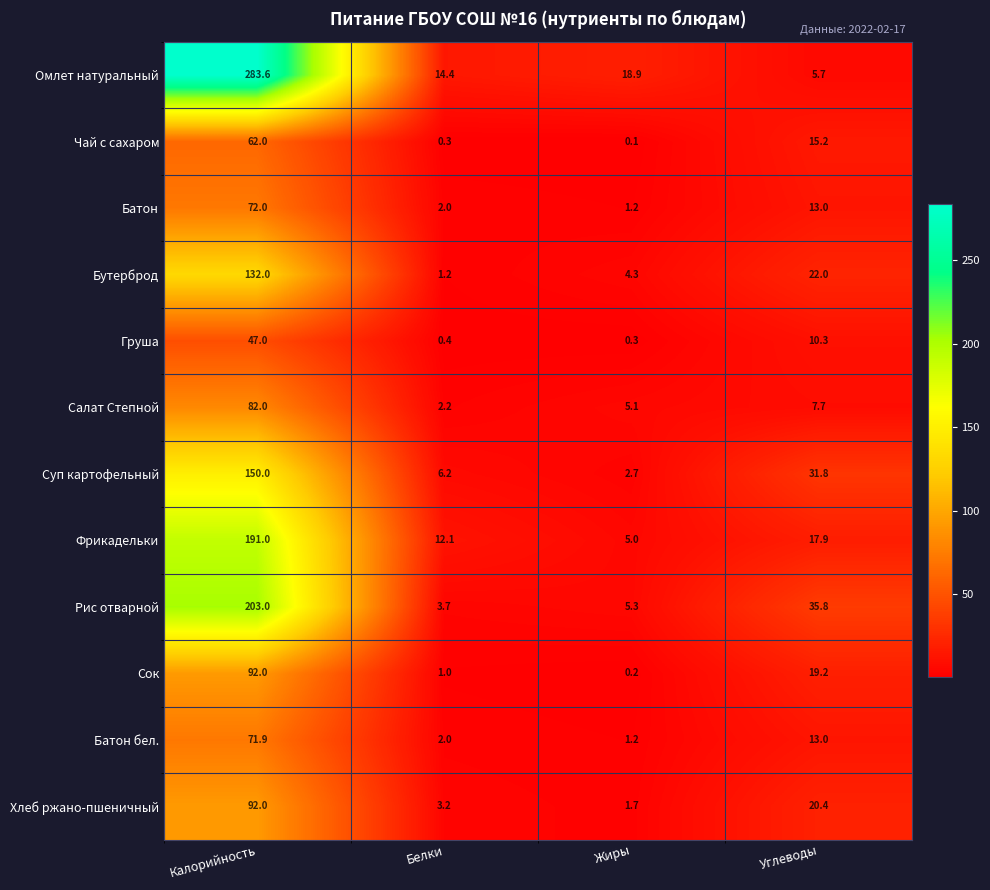

Is it true that Салат Степной equals 5.2 at Углеводы?

False